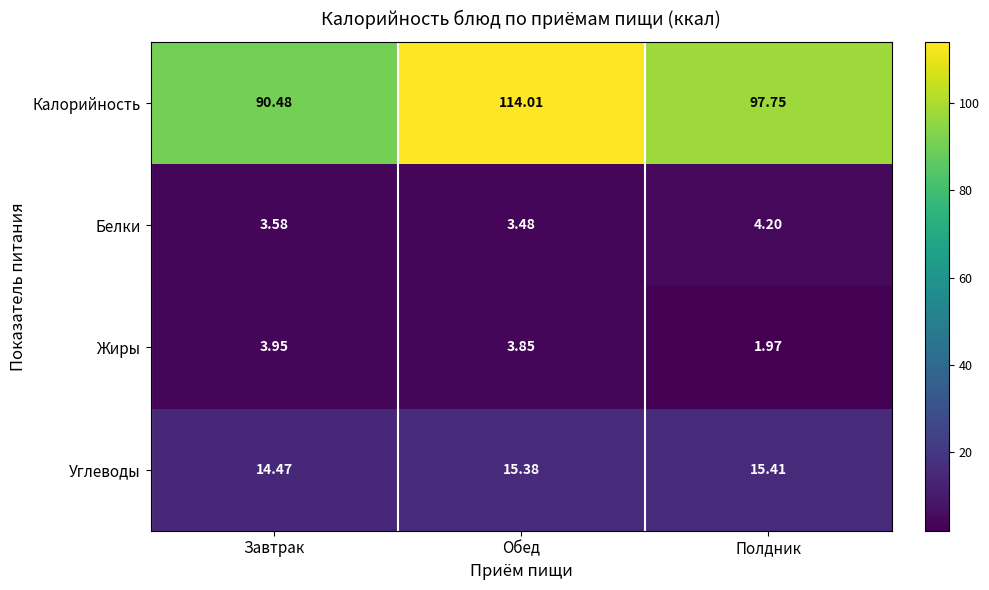

Rank the series by their maximum value, from highest to lowest.

Калорийность, Углеводы, Белки, Жиры